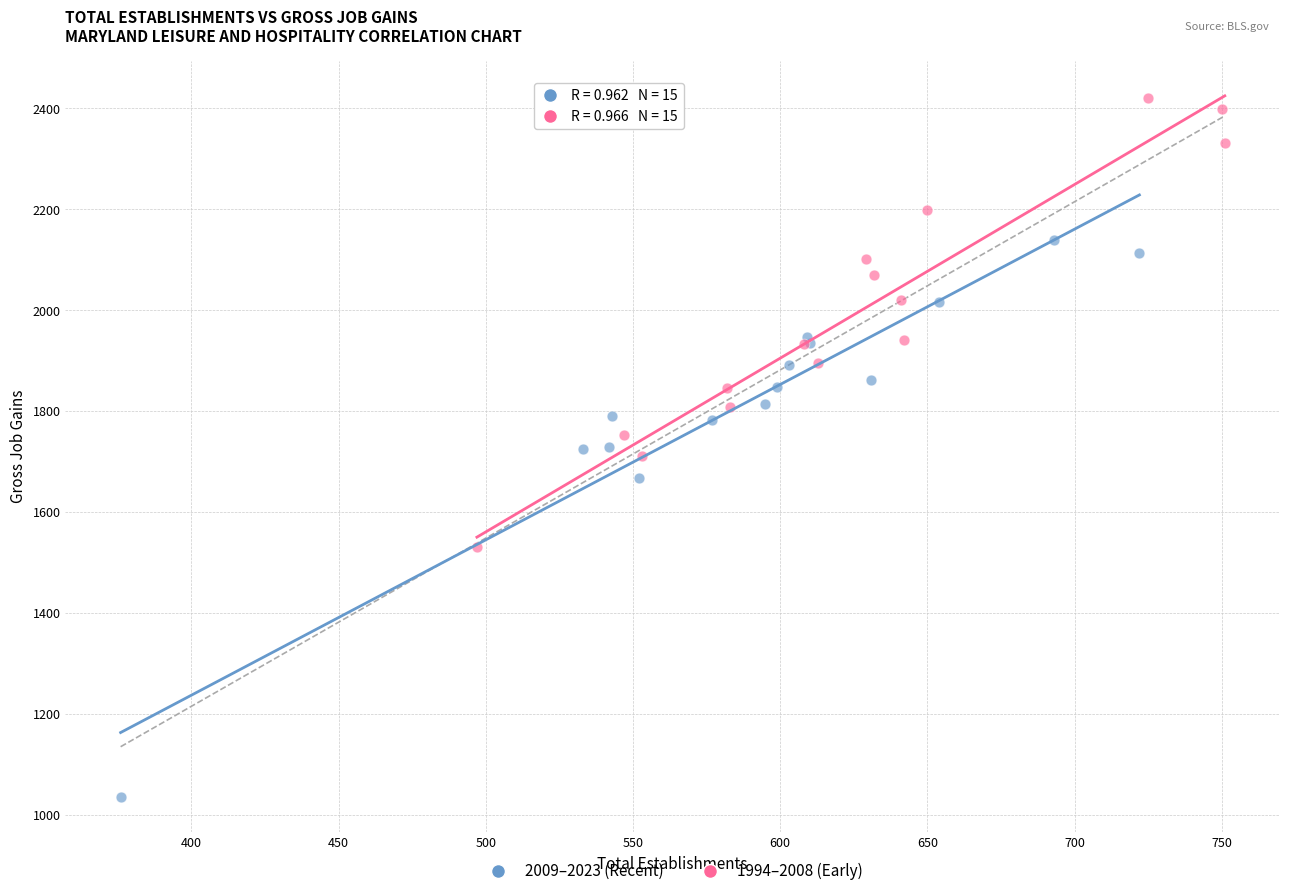

Which series reaches the minimum Y coordinate?

2009–2023 (Recent)